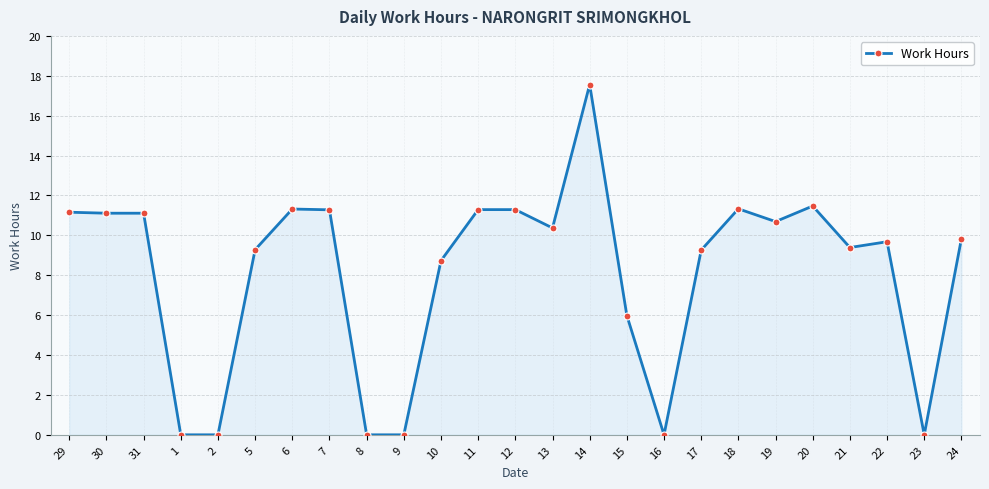

True or false: the data has more than 0 interior local peaks.

True